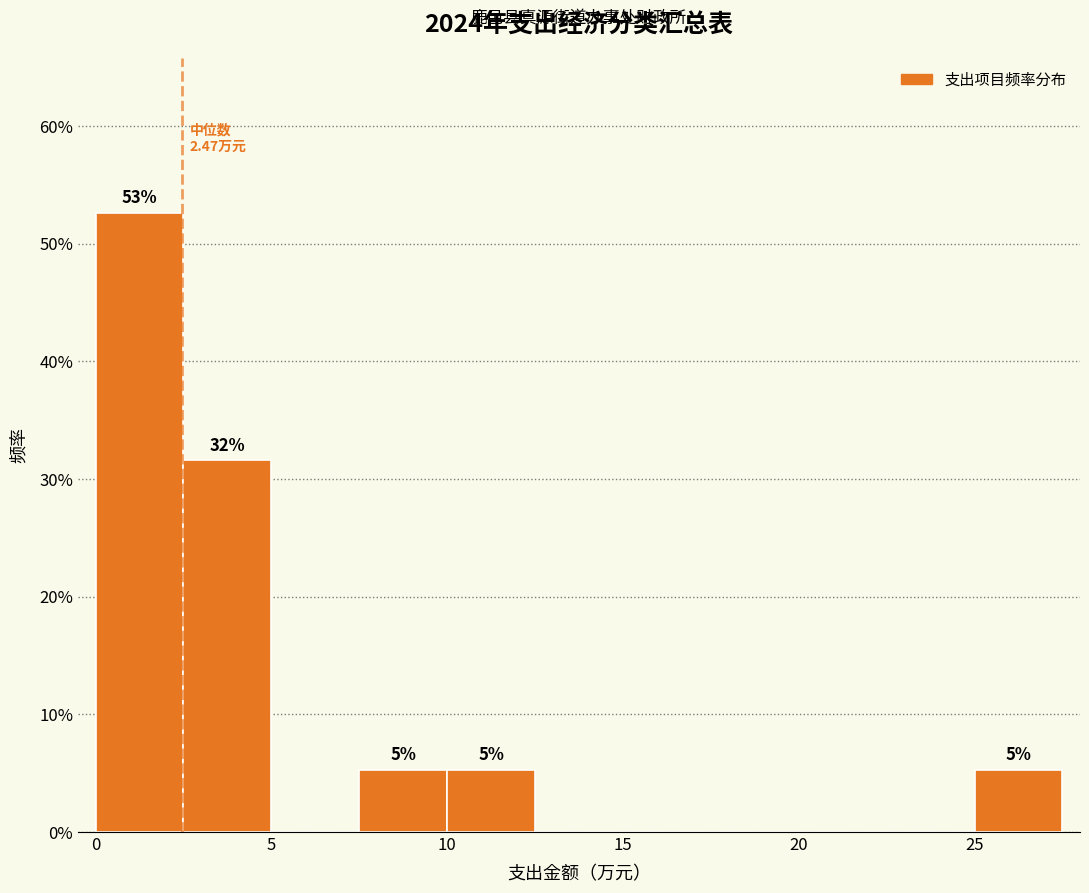

Which range on the x-axis has the tallest bar?

0.0 to 2.5